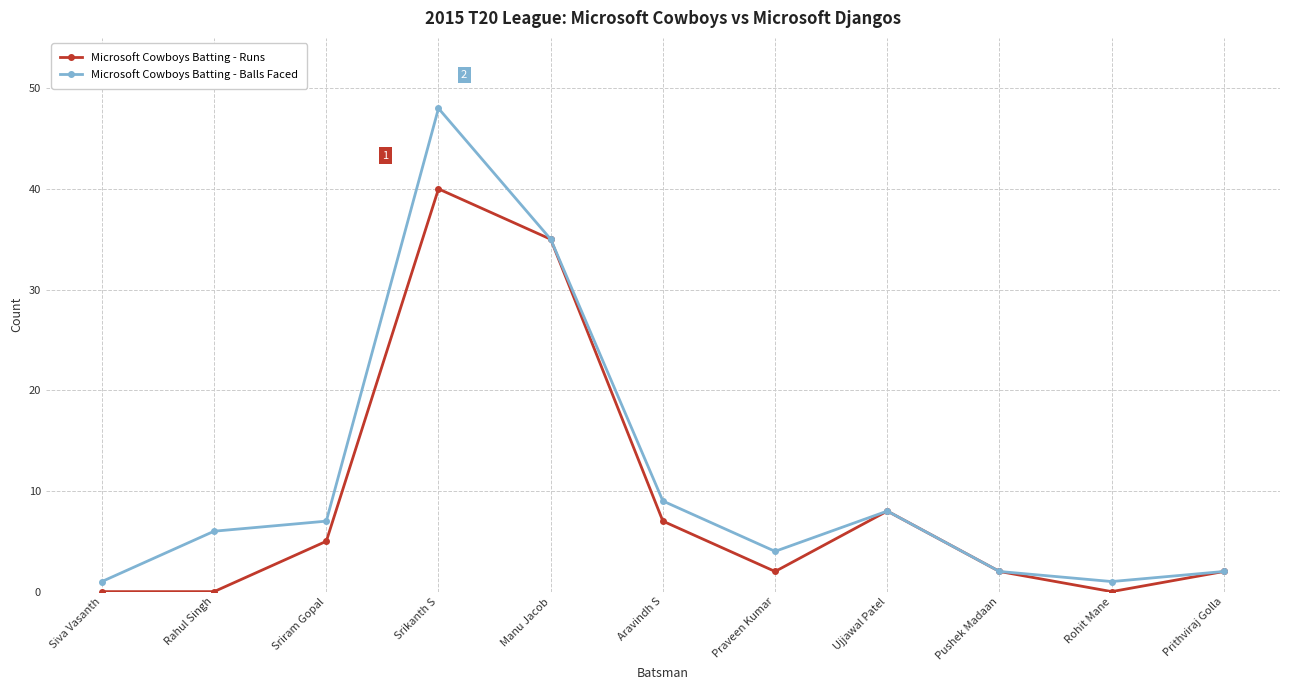

Reading right to left, transcribe all the data shown in this chart.

Microsoft Cowboys Batting - Runs: Prithviraj Golla=2	Rohit Mane=0	Pushek Madaan=2	Ujjawal Patel=8	Praveen Kumar=2	Aravindh S=7	Manu Jacob=35	Srikanth S=40	Sriram Gopal=5	Rahul Singh=0	Siva Vasanth=0
Microsoft Cowboys Batting - Balls Faced: Prithviraj Golla=2	Rohit Mane=1	Pushek Madaan=2	Ujjawal Patel=8	Praveen Kumar=4	Aravindh S=9	Manu Jacob=35	Srikanth S=48	Sriram Gopal=7	Rahul Singh=6	Siva Vasanth=1